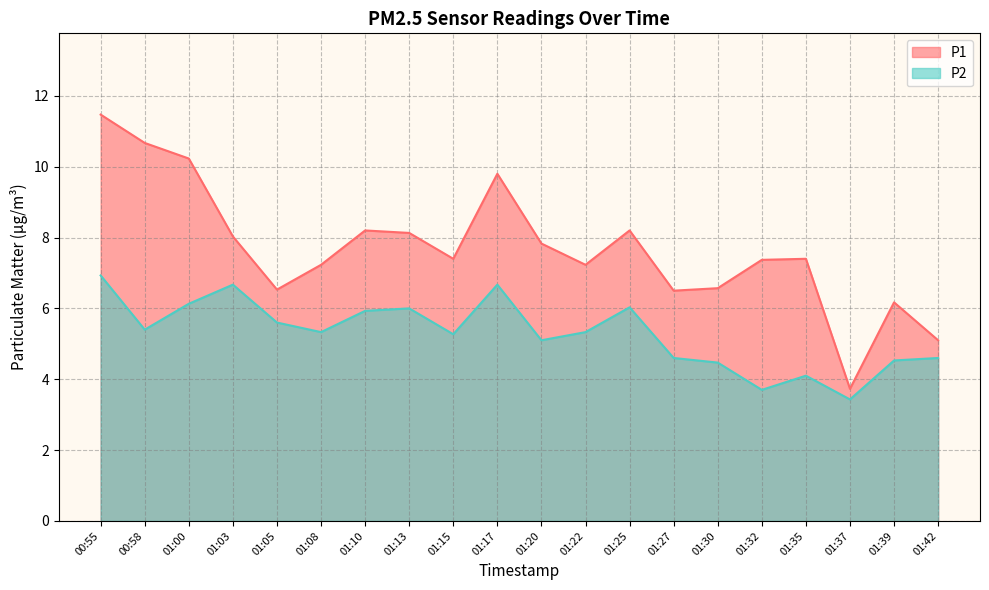

True or false: P2 has a value of 1.7 at 01:37.

False